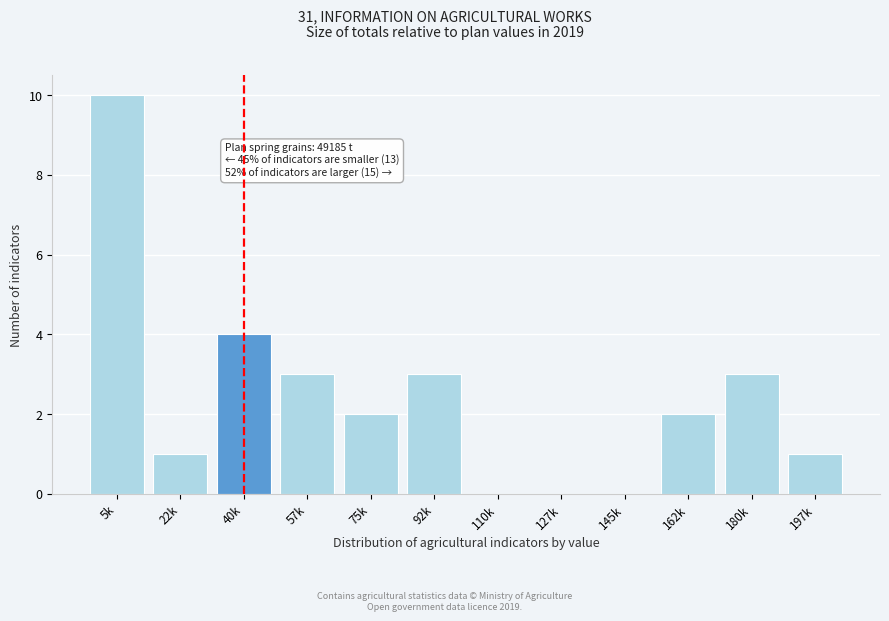

Reading right to left, list all the values displayed in this chart.

197k=1	180k=3	162k=2	145k=0	127k=0	110k=0	92k=3	75k=2	57k=3	40k=4	22k=1	5k=10